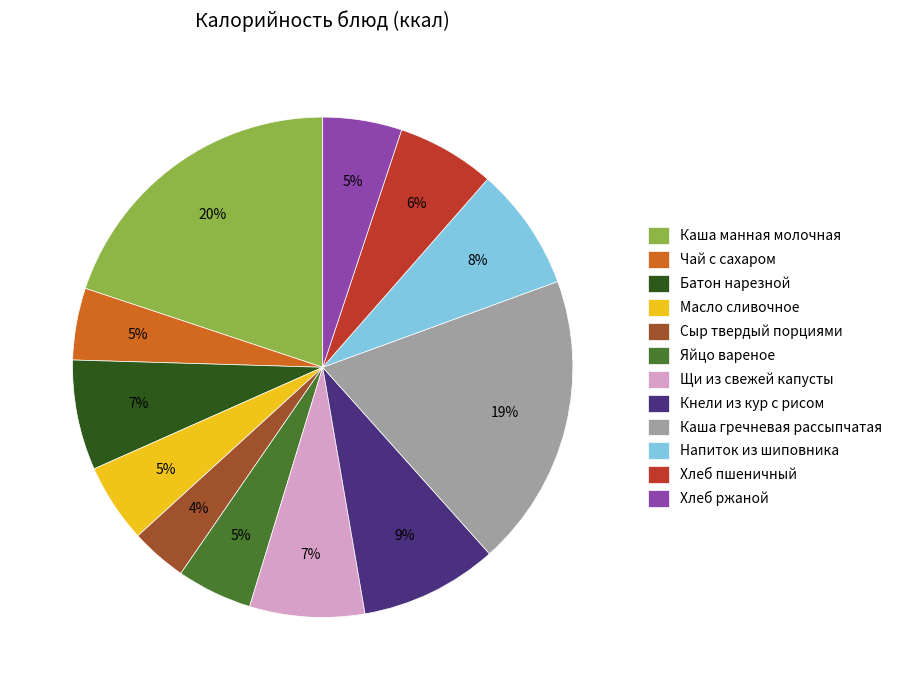

Which slice is the smallest?

Сыр твердый порциями